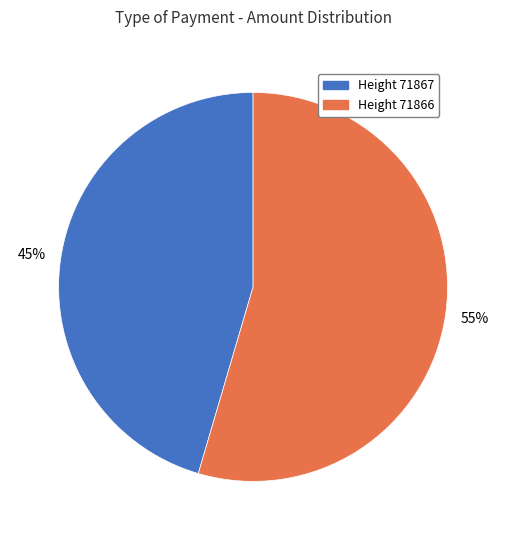

What is the majority slice?

Height 71866